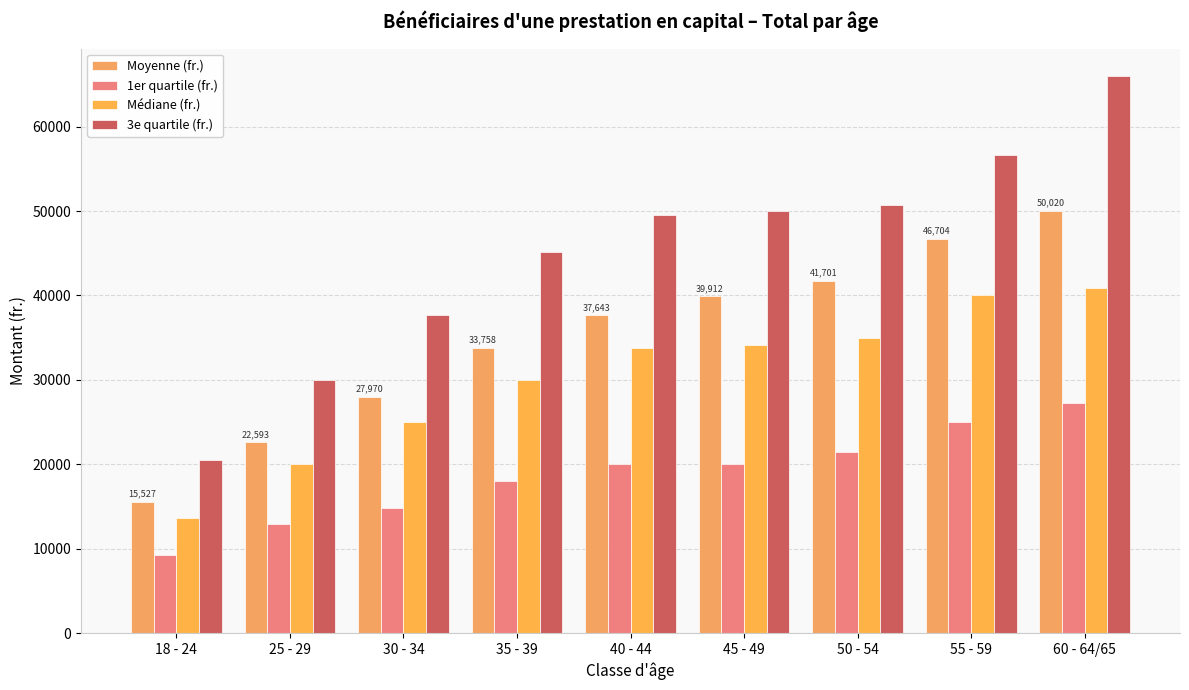

The Moyenne (fr.) series shows 37351.5 at 25 - 29. True or false?

False